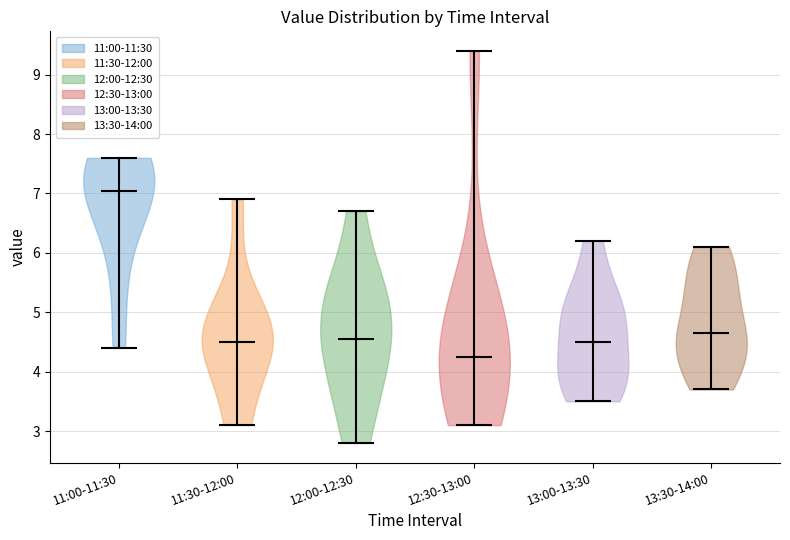

Reading left to right, read every violin against the y-axis: where its median line is, and the lowest and highest points it reaches. The values are not printed on the chart, so give them approximately, as read against the axis.

11:00-11:30: median line 7.1, lowest point 4.4, highest point 7.6
11:30-12:00: median line 4.5, lowest point 3.1, highest point 6.9
12:00-12:30: median line 4.6, lowest point 2.8, highest point 6.7
12:30-13:00: median line 4.3, lowest point 3.1, highest point 9.4
13:00-13:30: median line 4.5, lowest point 3.5, highest point 6.2
13:30-14:00: median line 4.7, lowest point 3.7, highest point 6.1